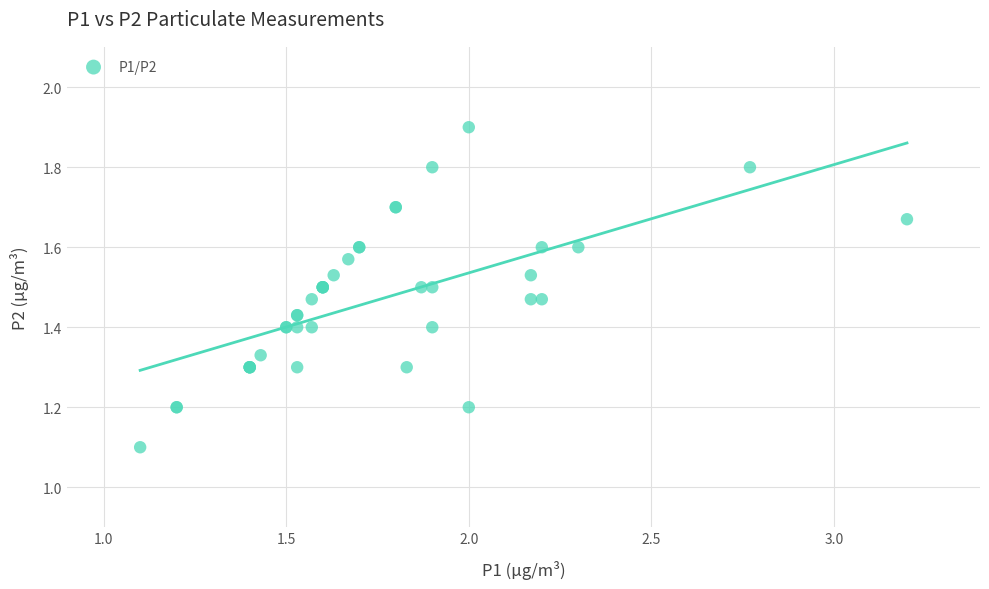

What Y value in the scatter plot is closest to 1?

1.1